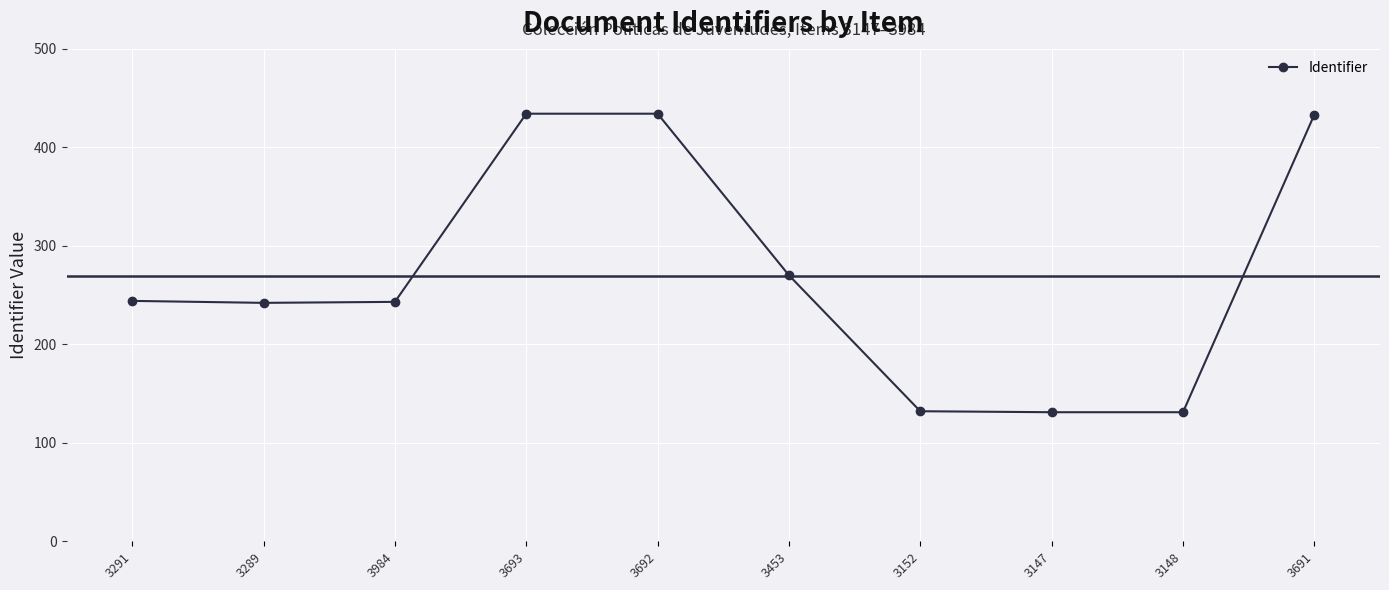

What is the smallest value displayed?

131